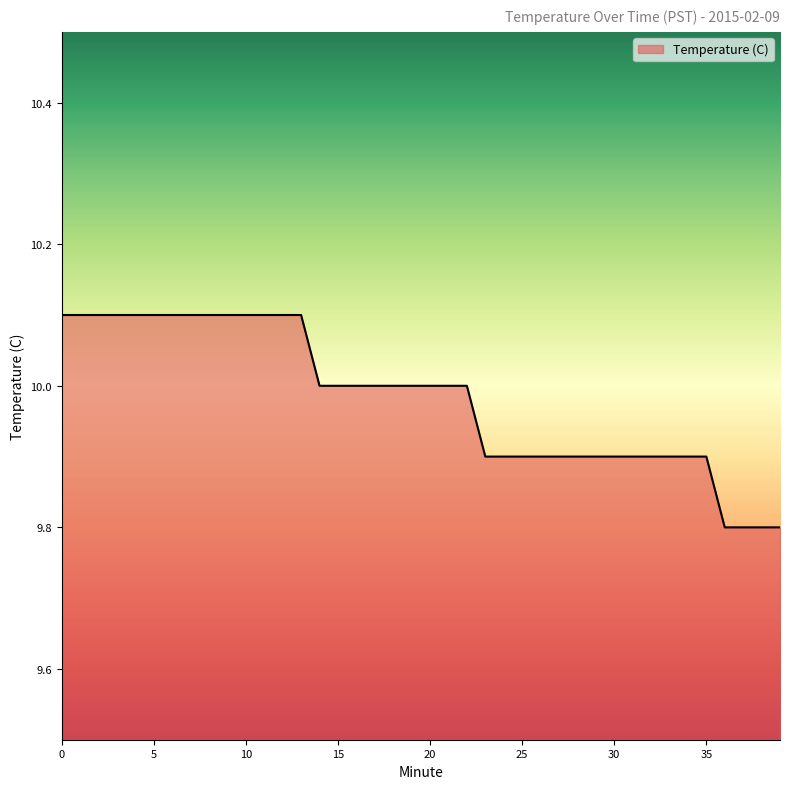

What is the maximum value shown in the chart?

10.1